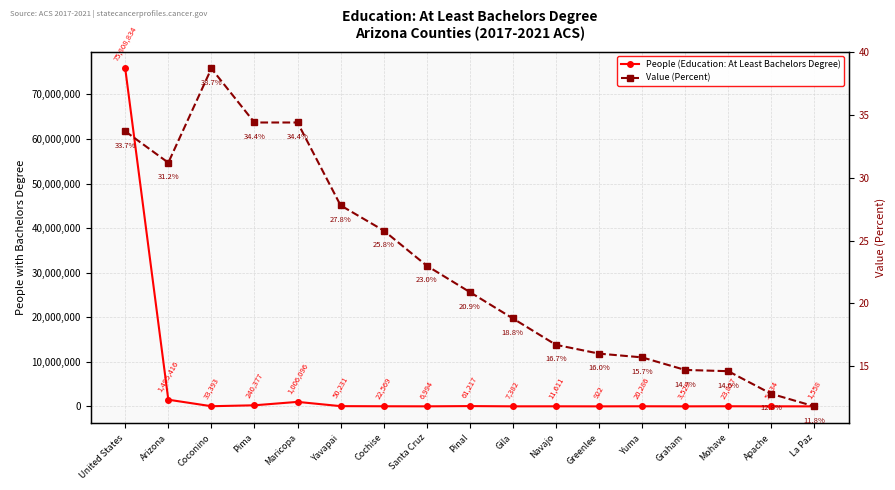

True or false: People (Education: At Least Bachelors Degree) and Value (Percent) intersect in this chart.

False